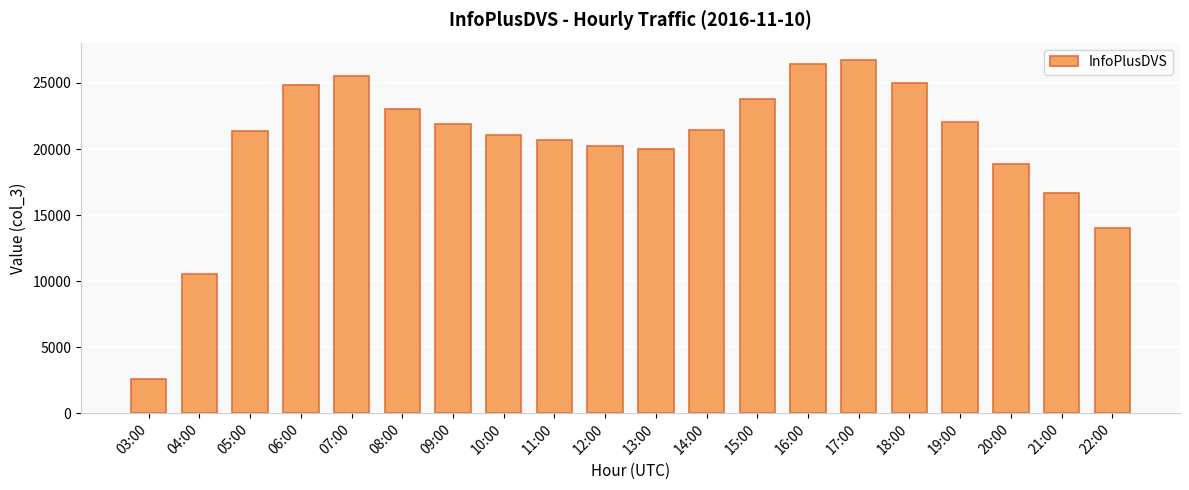

What is the sum of all values?

406870